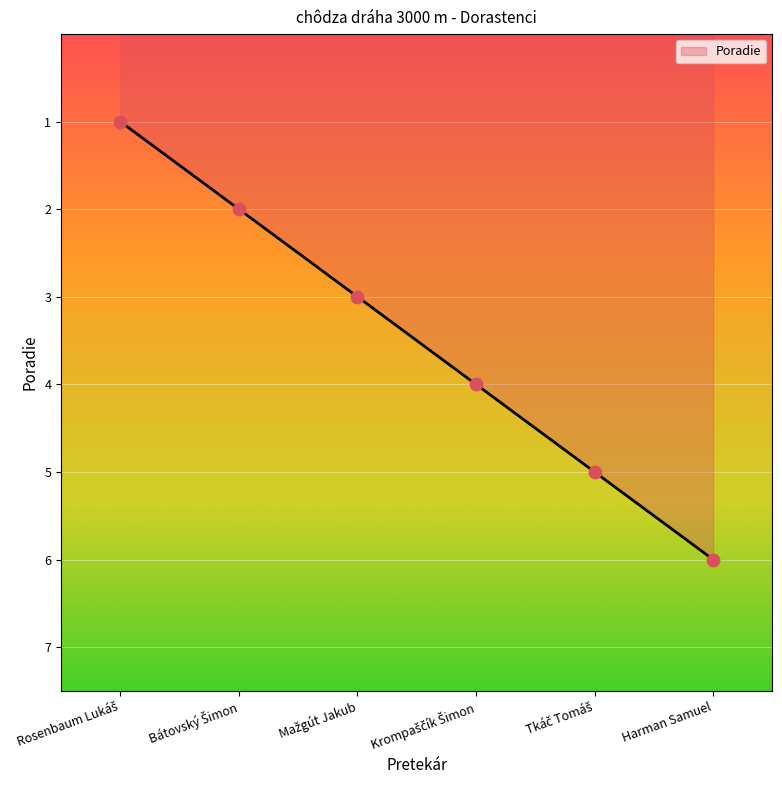

True or false: there are more than 2 points higher than both neighbors.

False